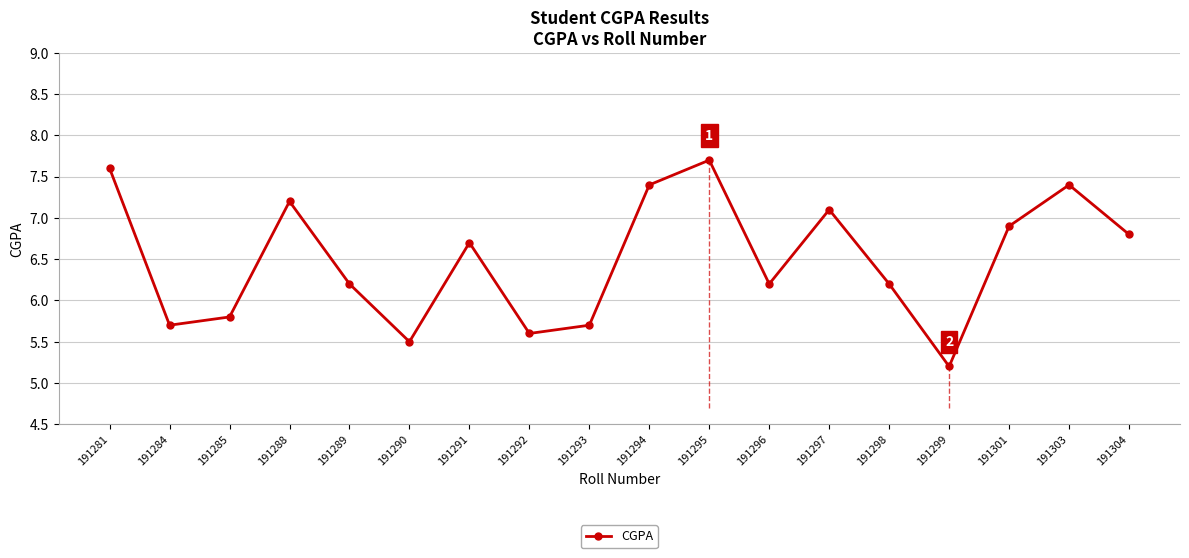

At which label does the data first exceed 6?

191281